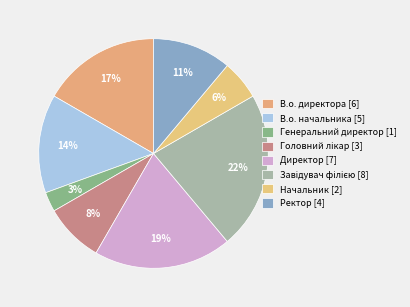

To the nearest percent, what is the average slice percentage?

12%